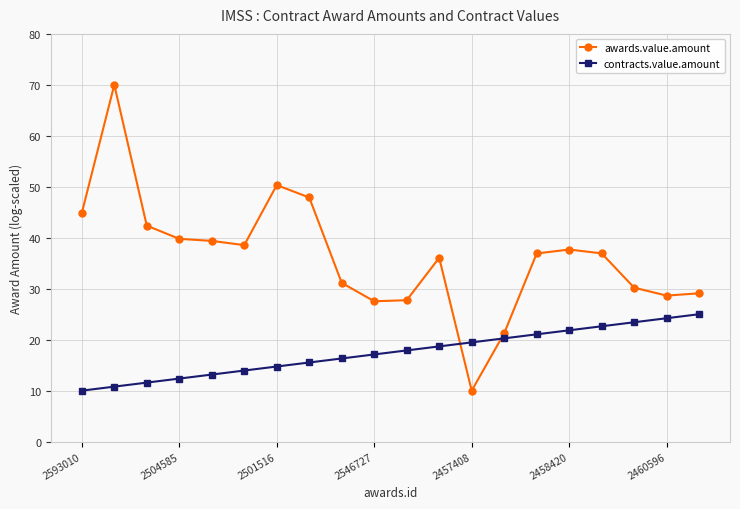

What is the sum of all awards.value.amount values?

726.4